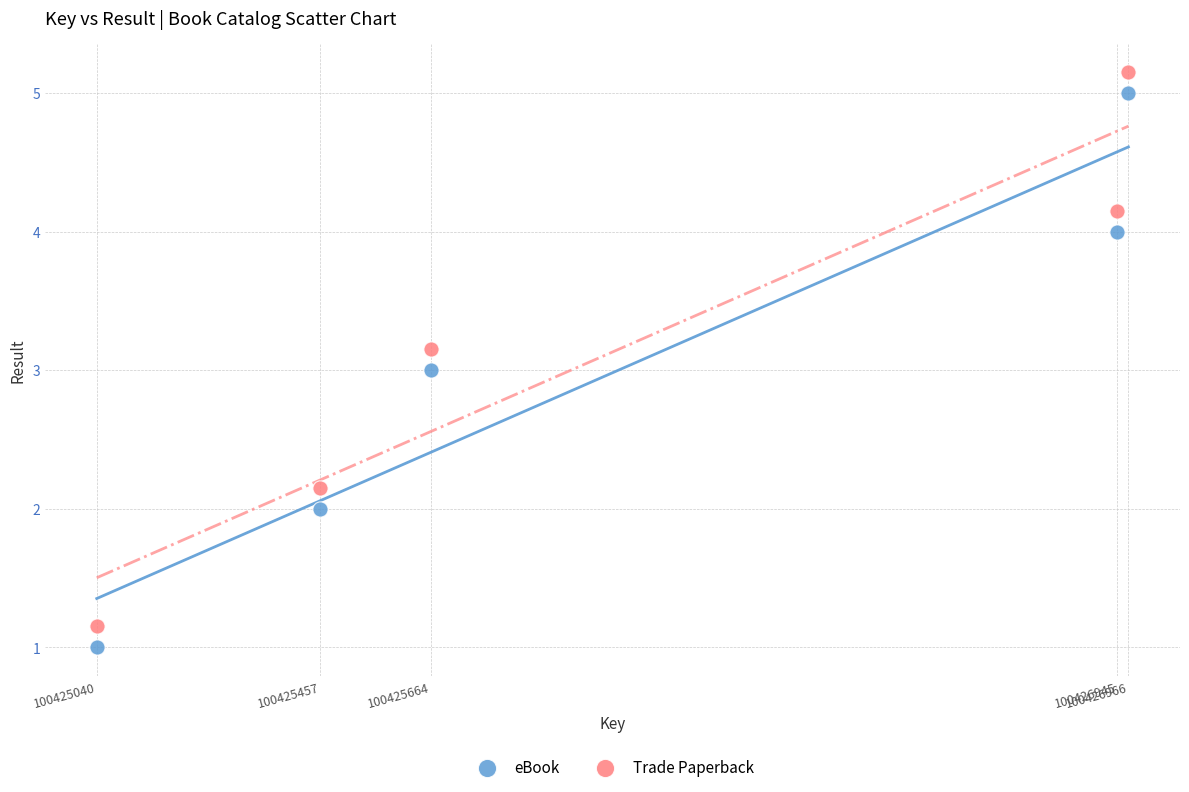

Which series contains the highest Y value?

Trade Paperback